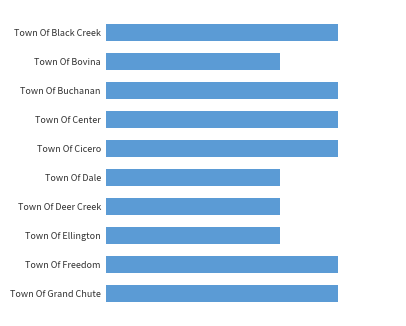

Rank the categories by value from lowest to highest.

Town Of Bovina, Town Of Dale, Town Of Deer Creek, Town Of Ellington, Town Of Black Creek, Town Of Buchanan, Town Of Center, Town Of Cicero, Town Of Freedom, Town Of Grand Chute